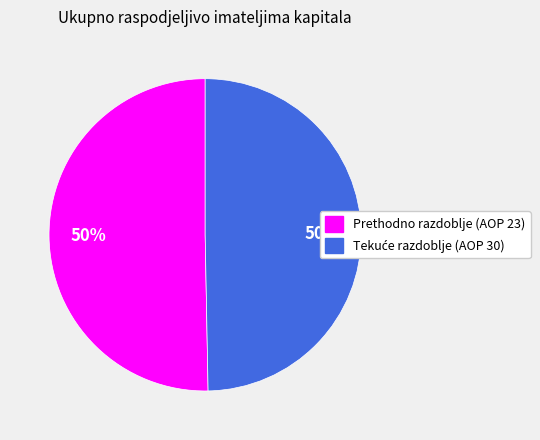

Count the number of slices in the pie.

2